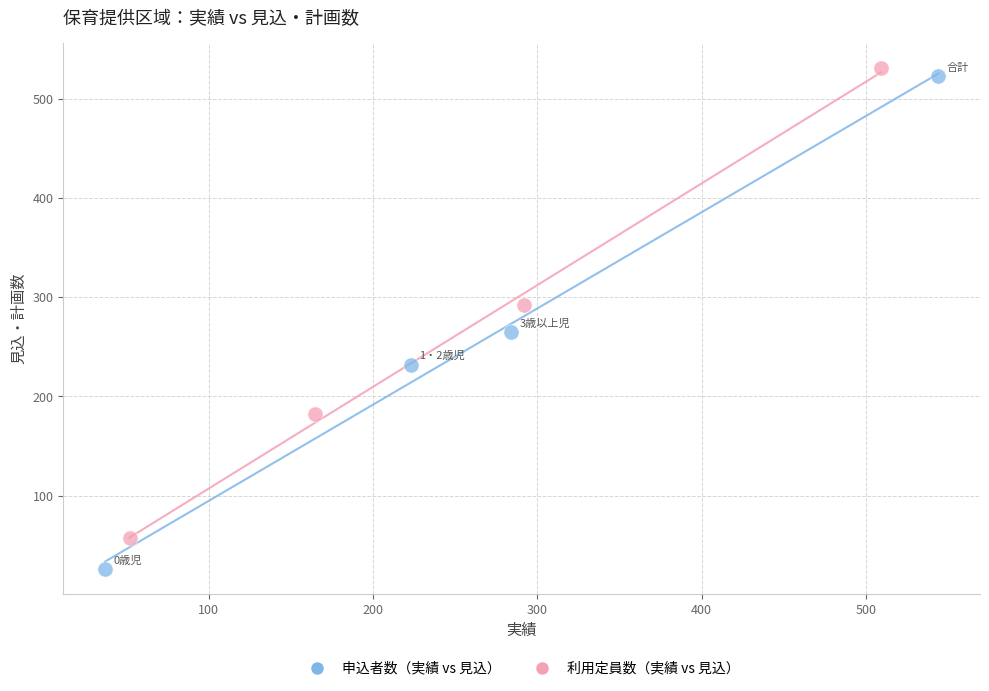

Which series contains the highest Y value?

利用定員数（実績 vs 見込）